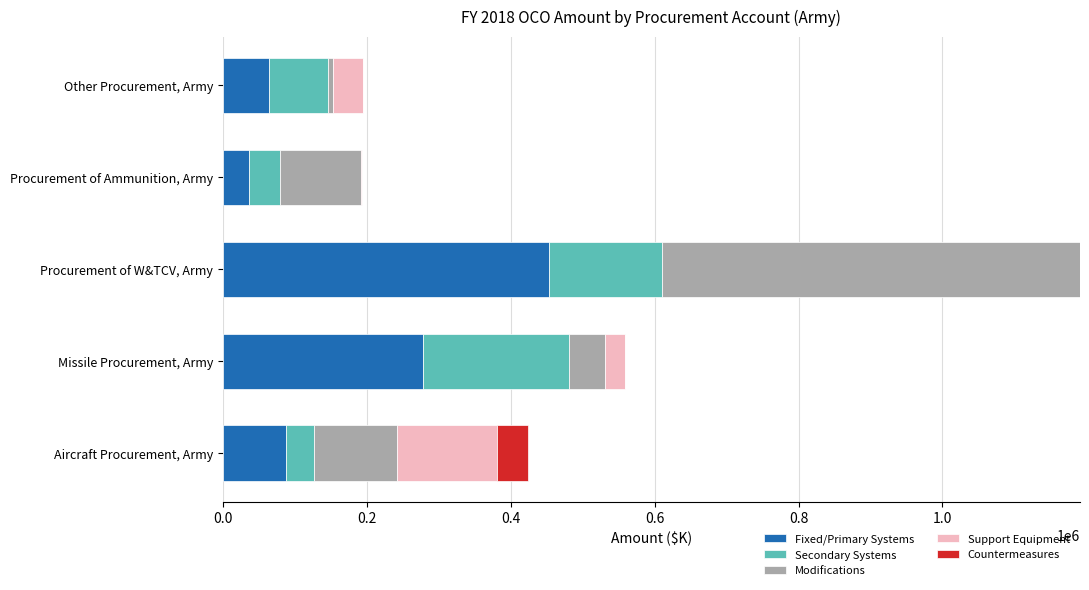

True or false: Fixed/Primary Systems has a value of 151308 at Aircraft Procurement, Army.

False